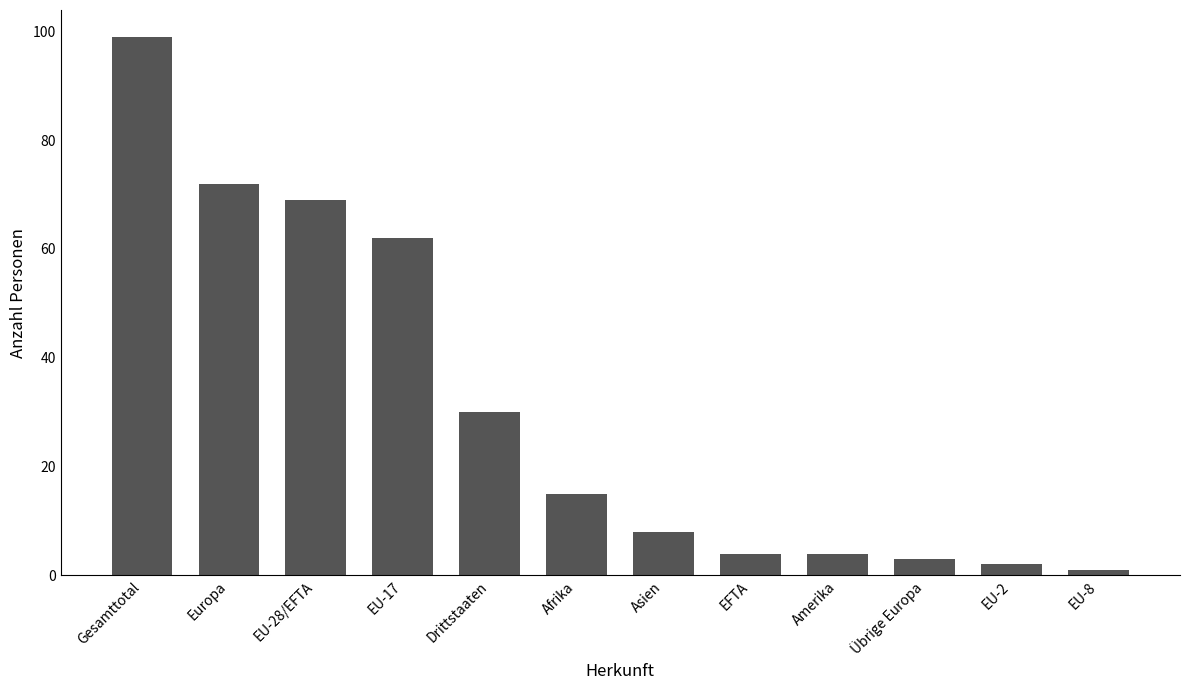

Reading left to right, what are all the values shown in this chart?

Gesamttotal=99	Europa=72	EU-28/EFTA=69	EU-17=62	Drittstaaten=30	Afrika=15	Asien=8	EFTA=4	Amerika=4	Übrige Europa=3	EU-2=2	EU-8=1